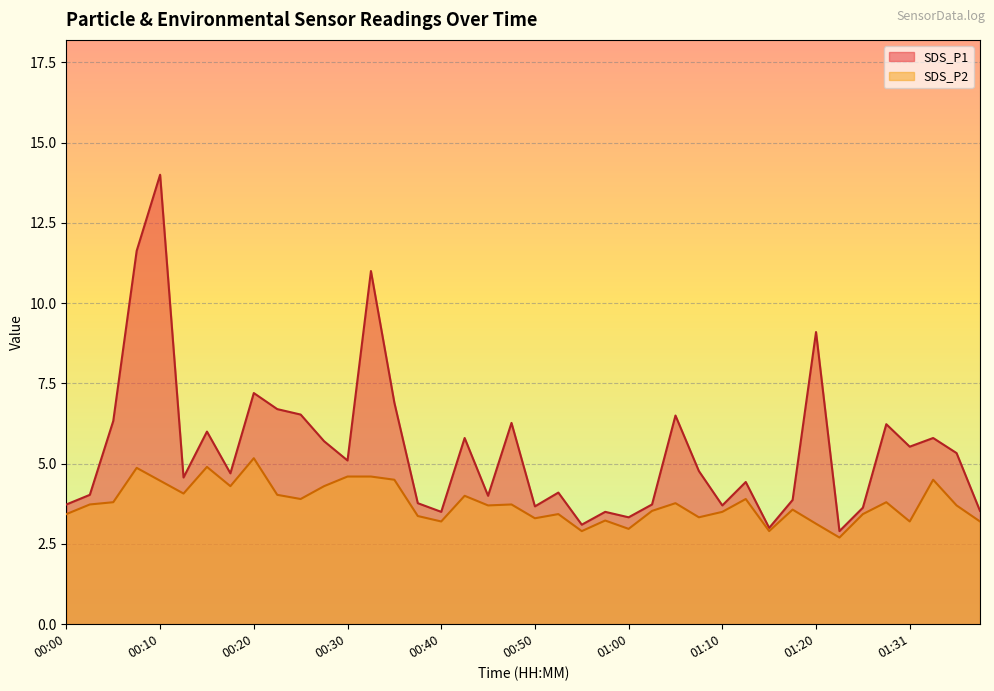

Rank the series by their maximum value, from lowest to highest.

SDS_P2, SDS_P1